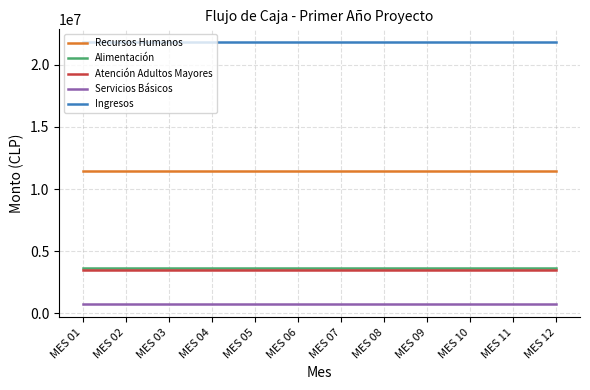

What is the total value across all series at MES 01?

41158167